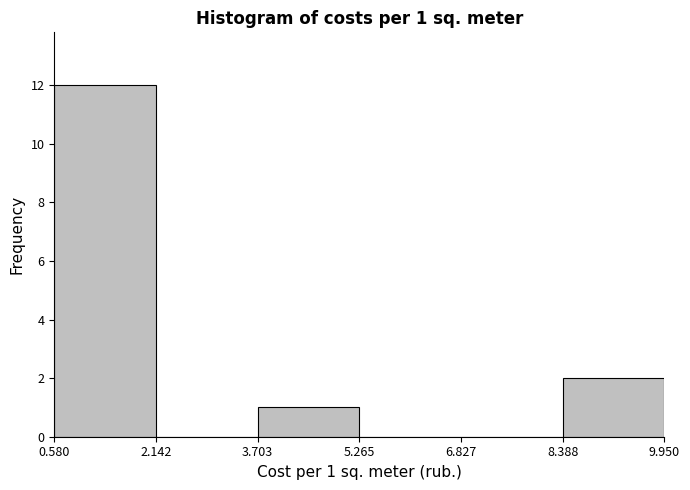

Which range on the x-axis has the tallest bar?

0.580 to 2.142